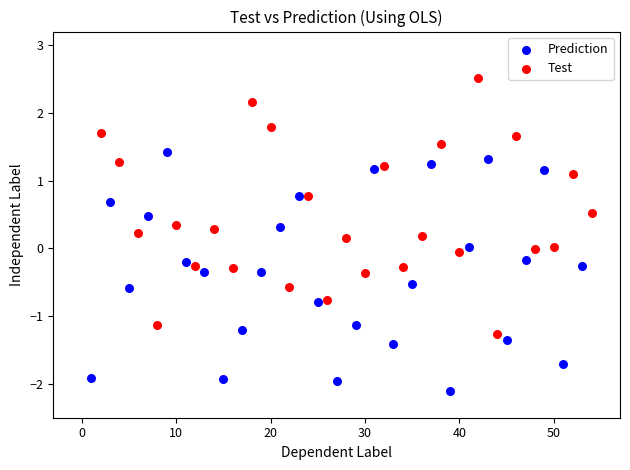

Which series contains the highest Y value?

Test